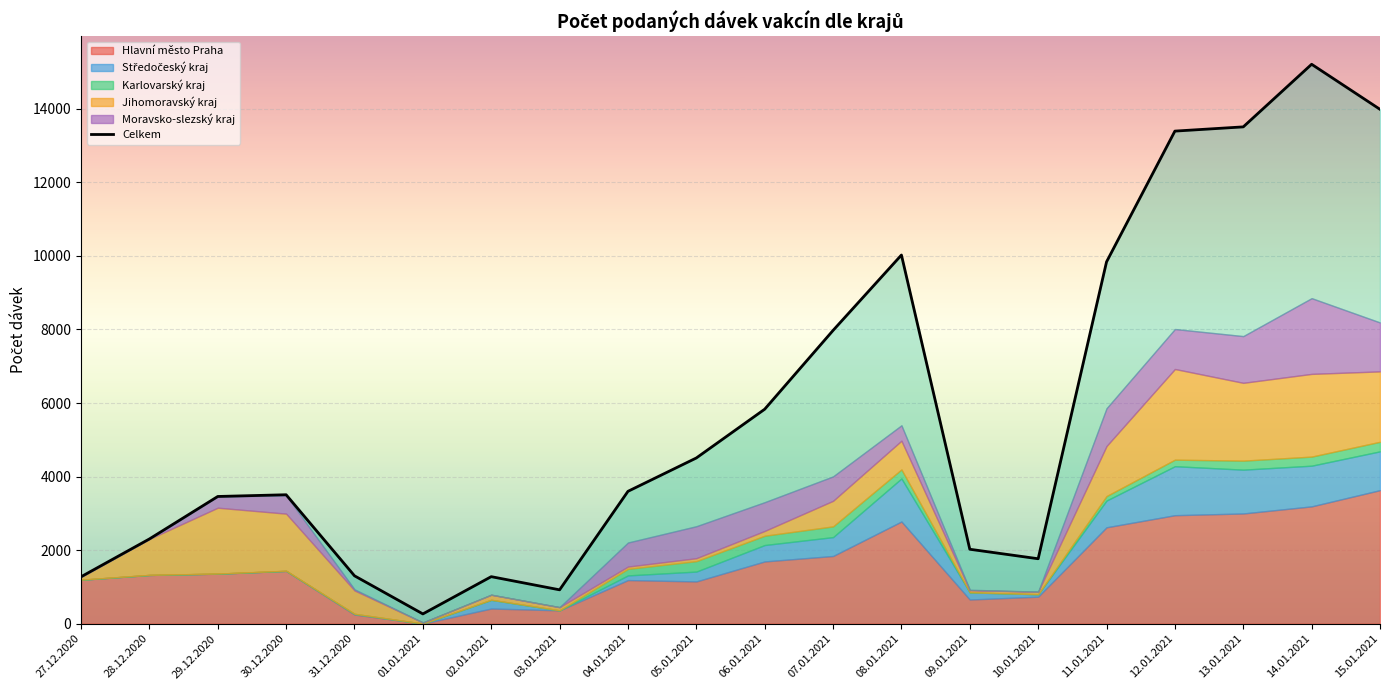

True or false: the data has more than 2 interior local peaks.

True